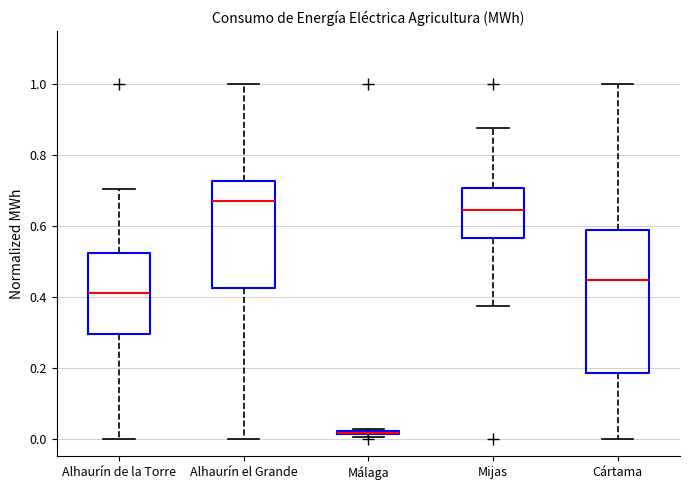

Comparing the boxes themselves (not the whiskers), which one is the tallest?

Cártama